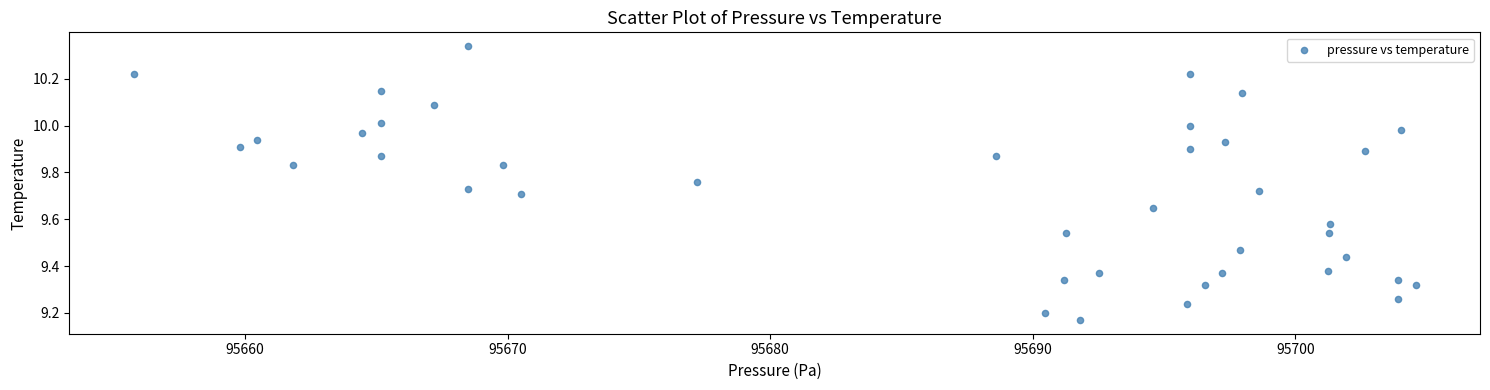

What is the range of Y values (max minus min)?

1.2